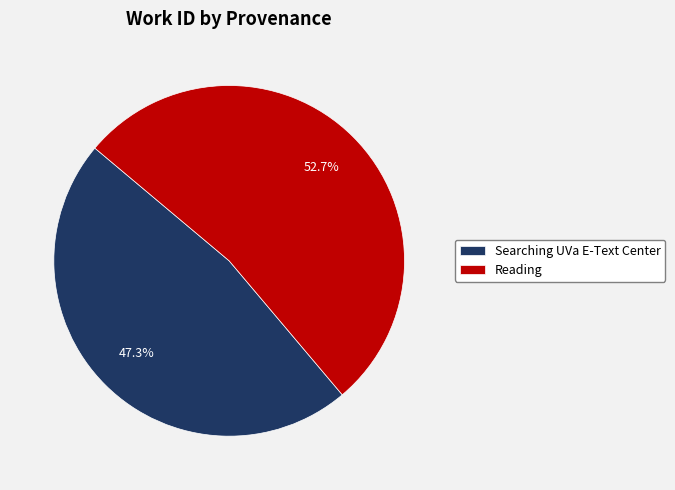

Is the sum of Searching UVa E-Text Center and Reading greater than half?

Yes